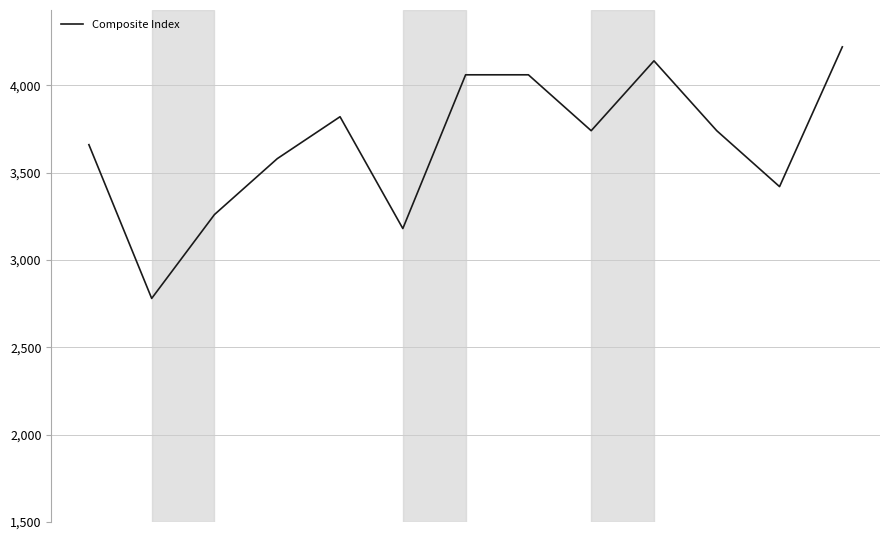

What is the minimum value shown in the chart?

2780